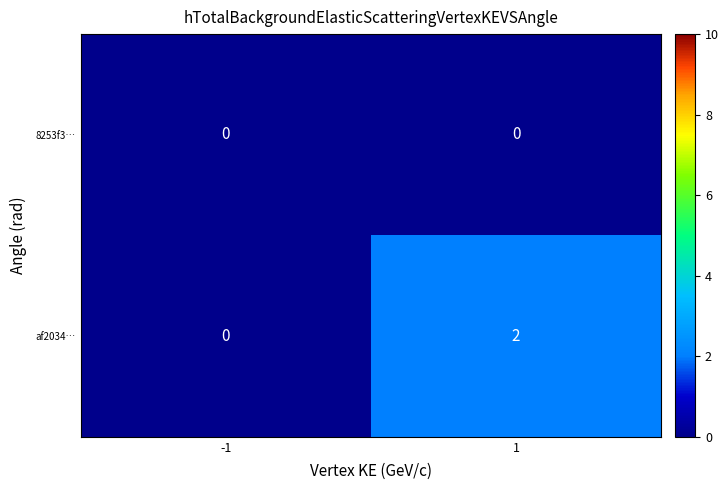

The value of af2034… at 1 is 1. True or false?

False